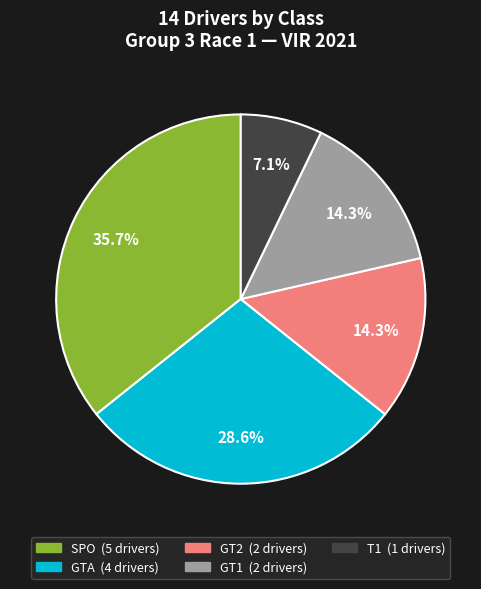

Does any single category account for the majority?

No